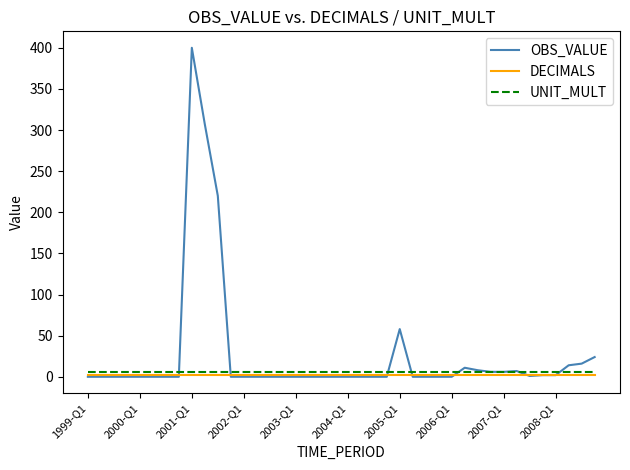

Which series has the largest total across all categories?

OBS_VALUE